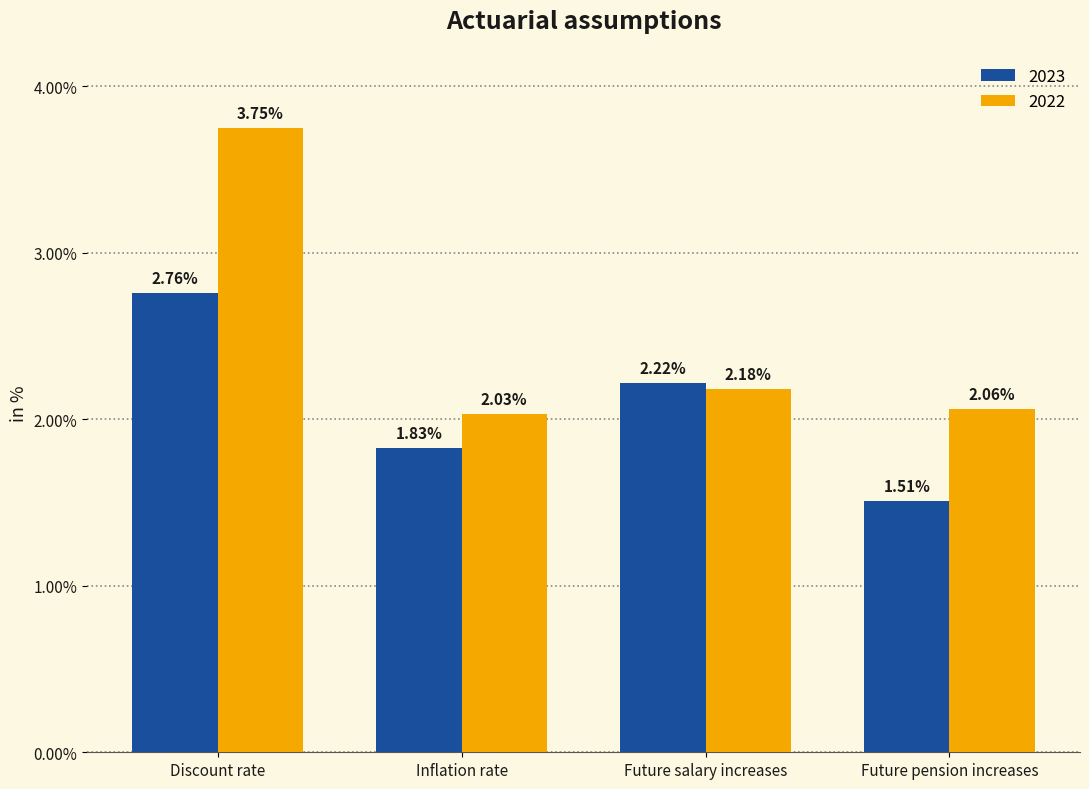

Rank the series by their maximum value, from lowest to highest.

2023, 2022